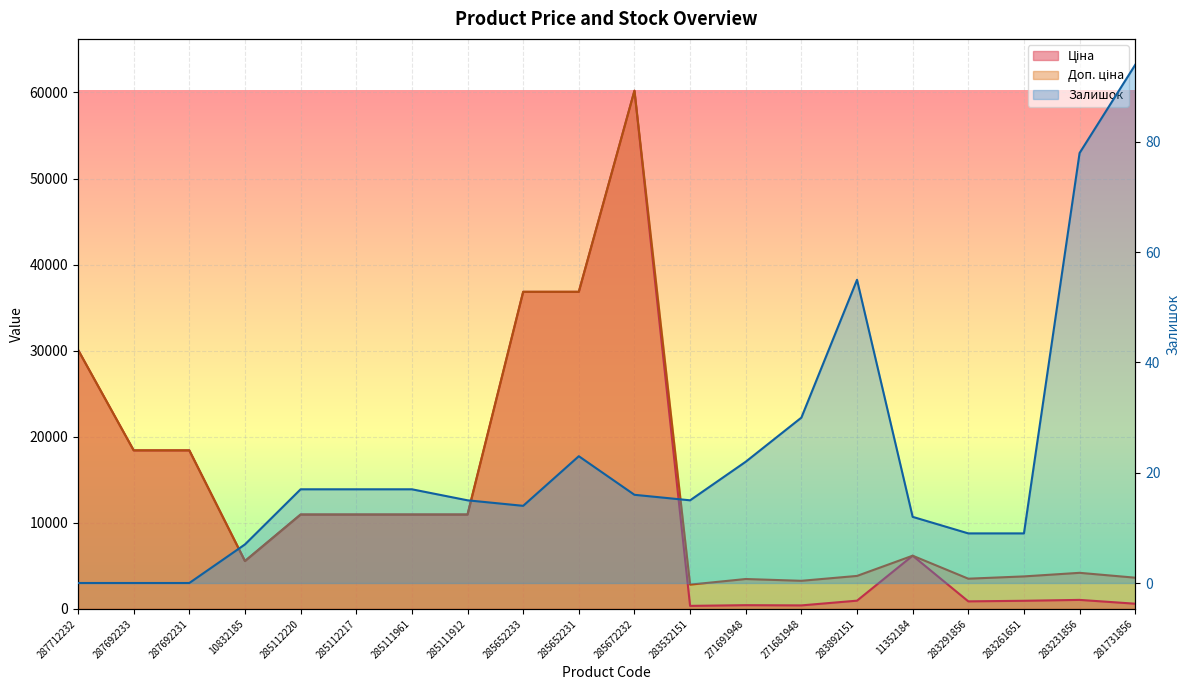

At which label does Залишок reach its minimum?

287712232